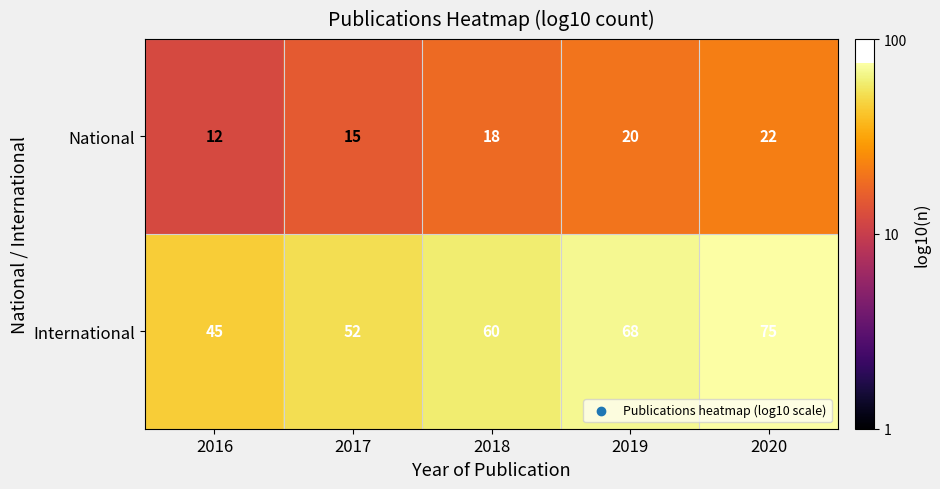

At which category is the sum across all series the highest?

2020